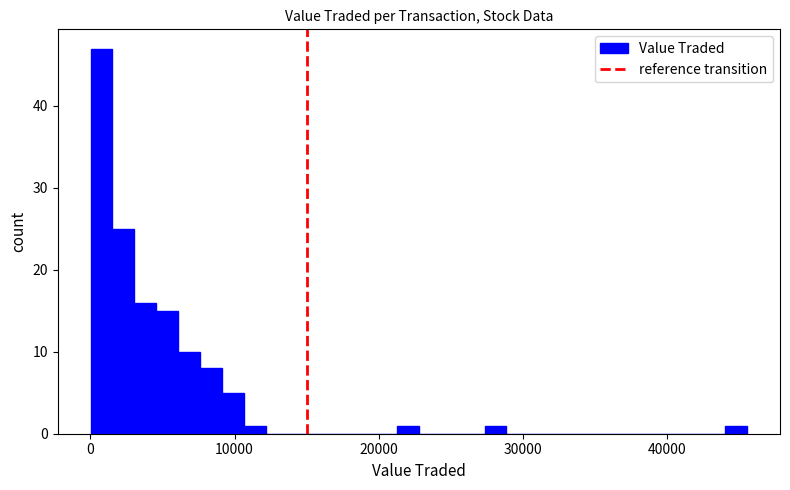

Around what value on the x-axis is the tallest bar? Give the approximate position of its centre, as read against the axis.

1000